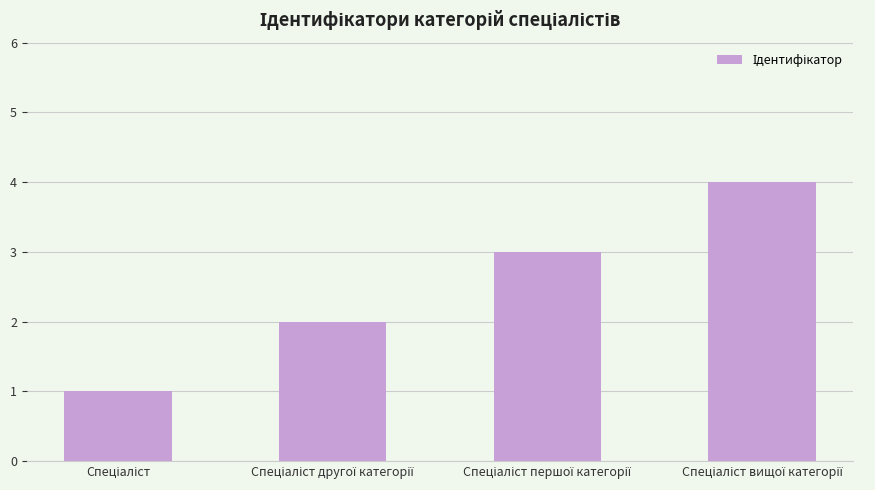

What is the sum of all values?

10